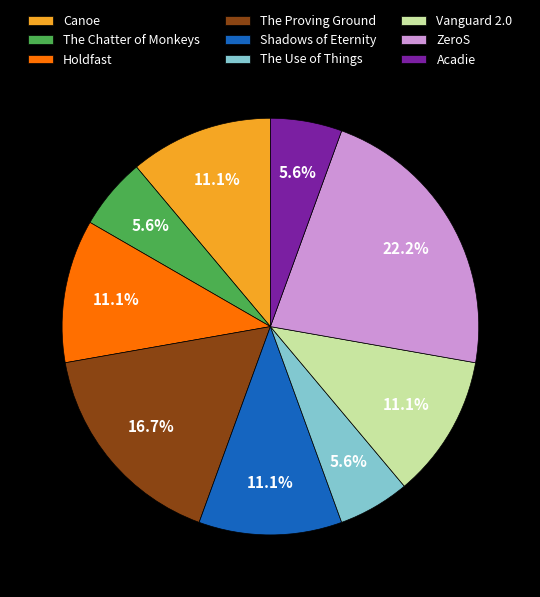

How many segments does this pie chart have?

9